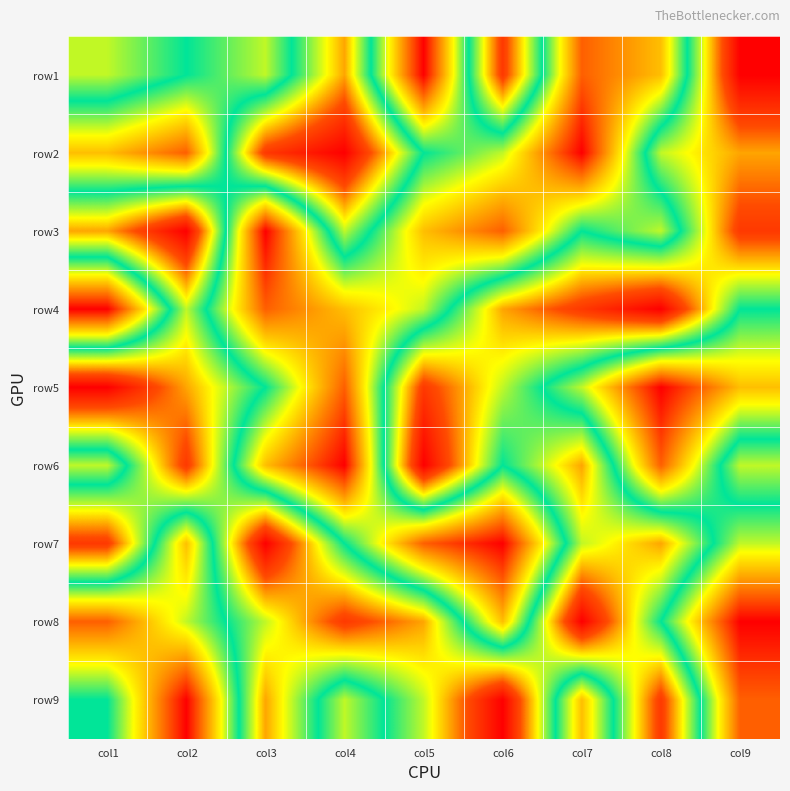

Rank the series by their maximum value, from lowest to highest.

row1, row2, row3, row4, row5, row6, row7, row8, row9